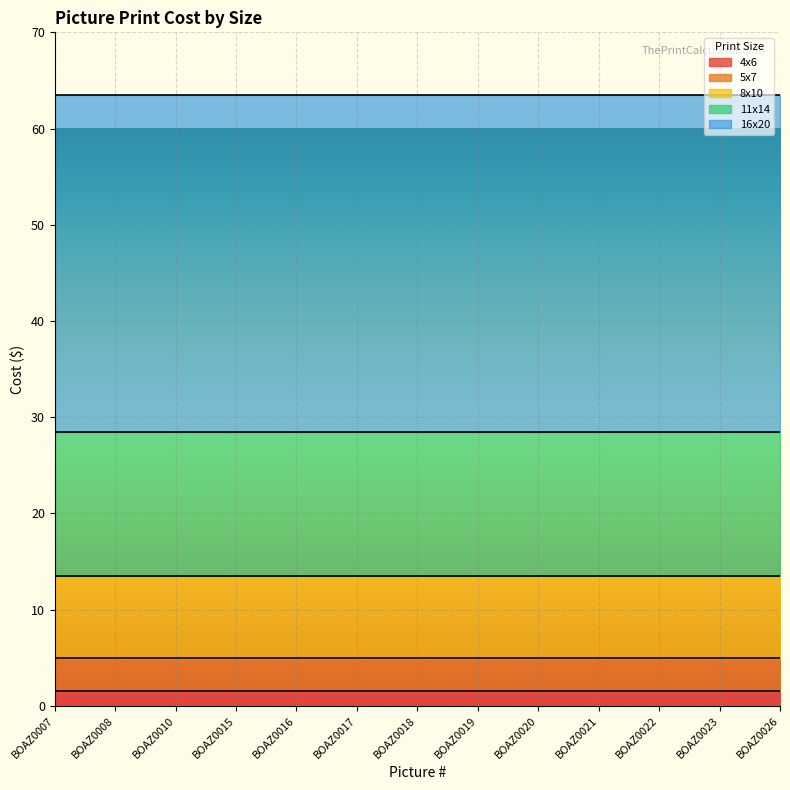

What are all the series names shown in the legend?

4x6, 5x7, 8x10, 11x14, 16x20